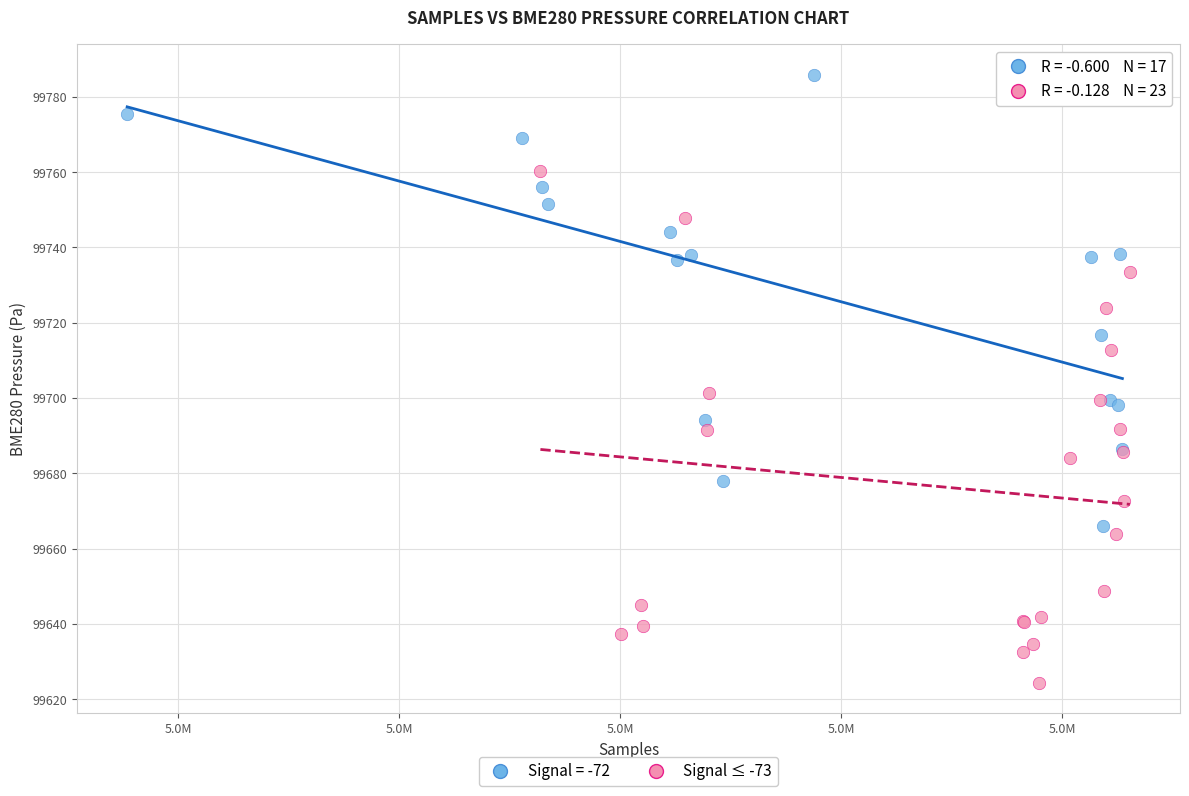

Which series has the widest spread of Y values?

Signal ≤ -73